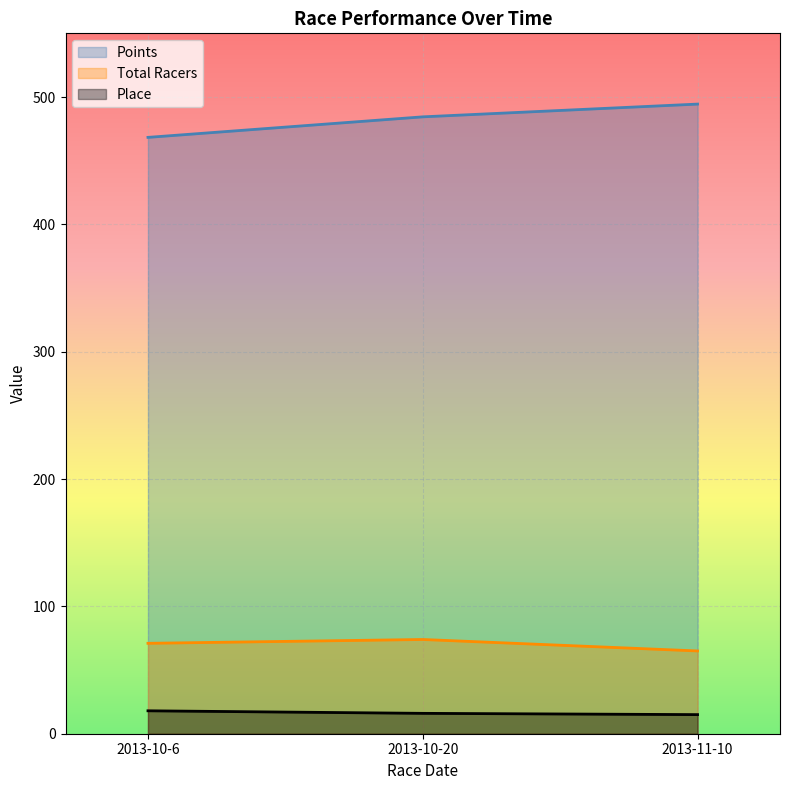

What is the difference between the highest and lowest values at 2013-11-10?

479.4